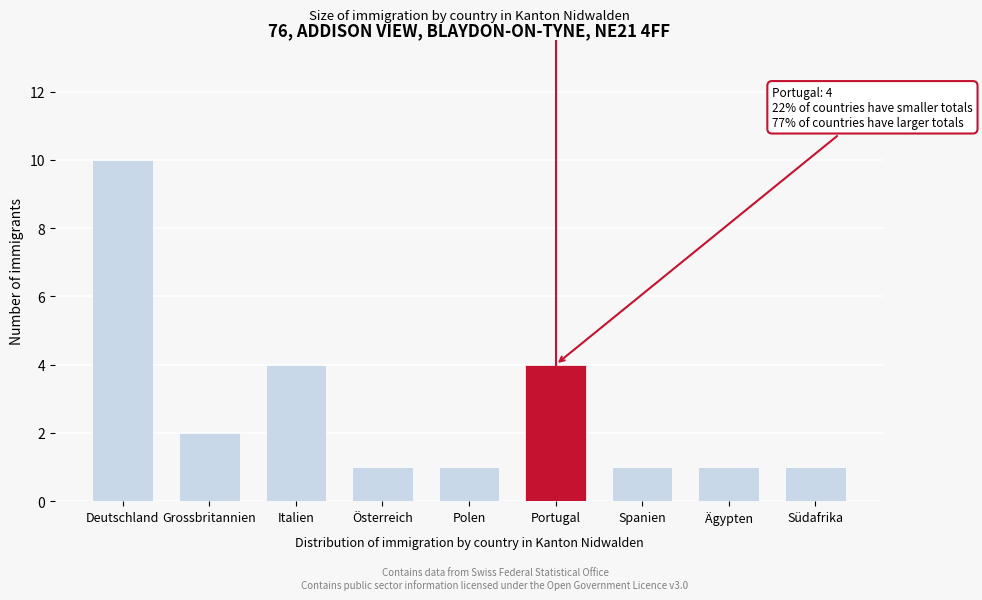

Reading left to right, list all the values displayed in this chart.

10	2	4	1	1	4	1	1	1